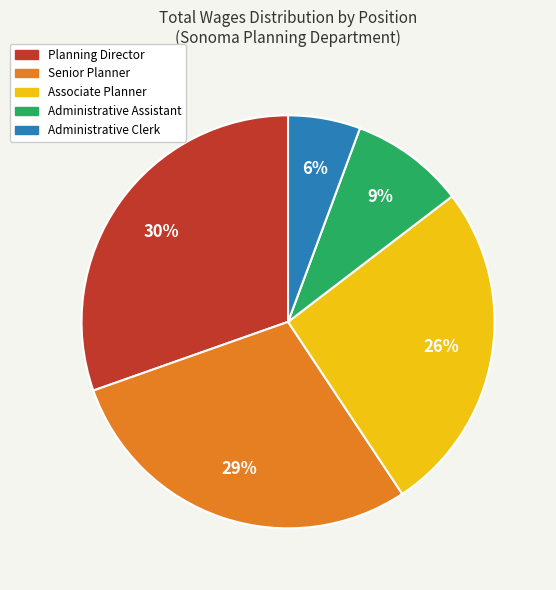

To the nearest percent, what is the average slice percentage?

20%